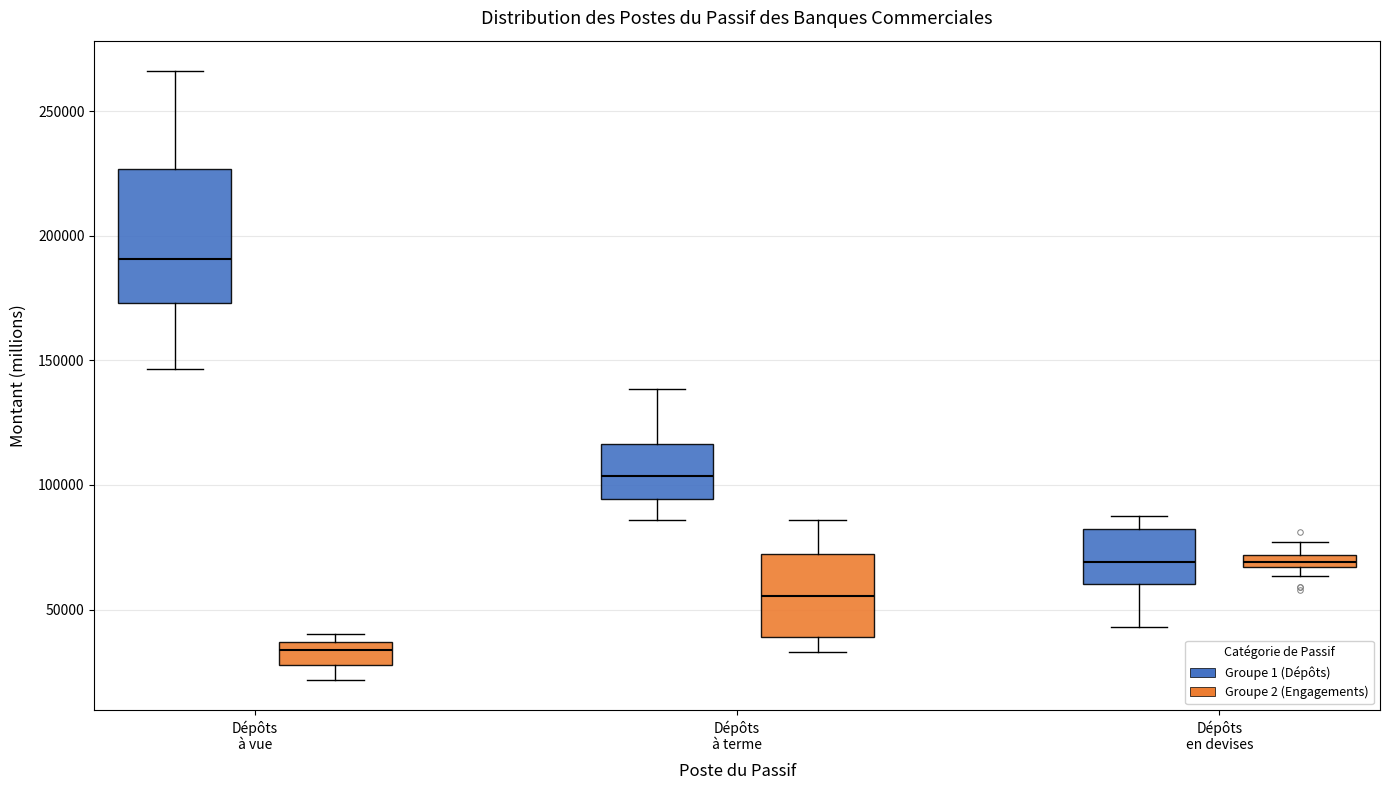

Which box is the tallest, from its lower edge to its upper edge?

Dépôts à vue (Groupe 1 (Dépôts))